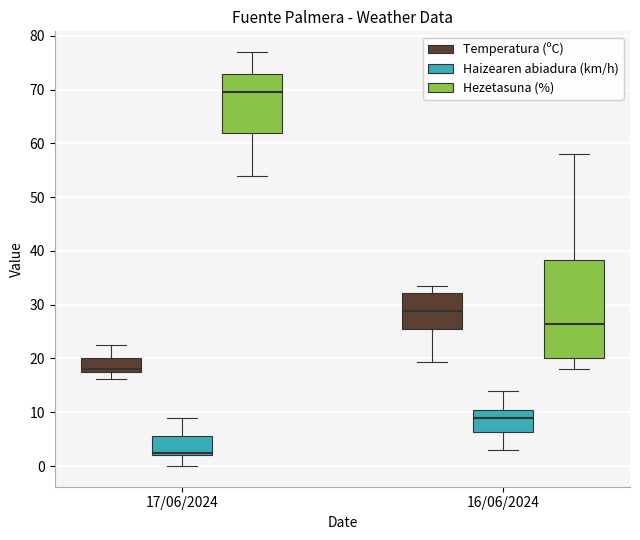

Which box is the tallest, from its lower edge to its upper edge?

16/06/2024 (Hezetasuna (%))